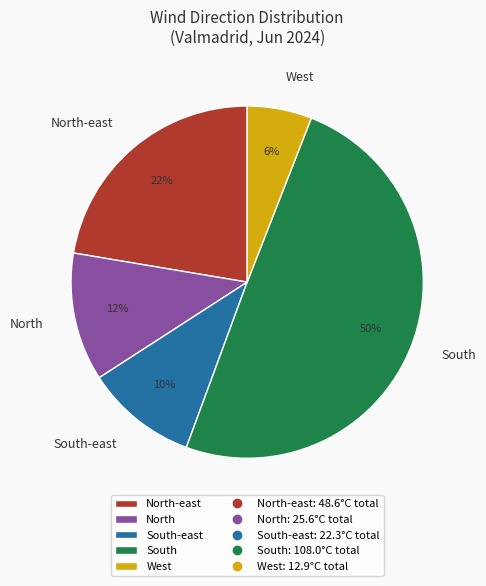

Approximately how many times larger is the value at West compared to North-east?

0.3